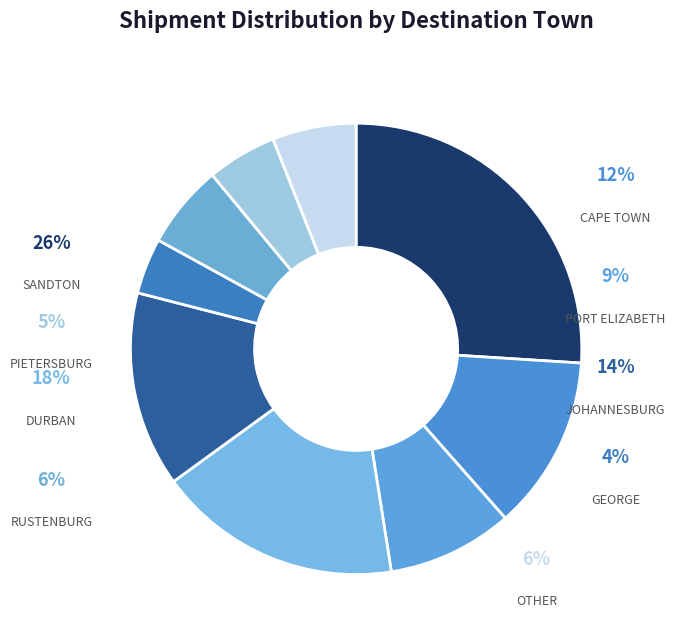

To the nearest percent, what is the average slice percentage?

11%